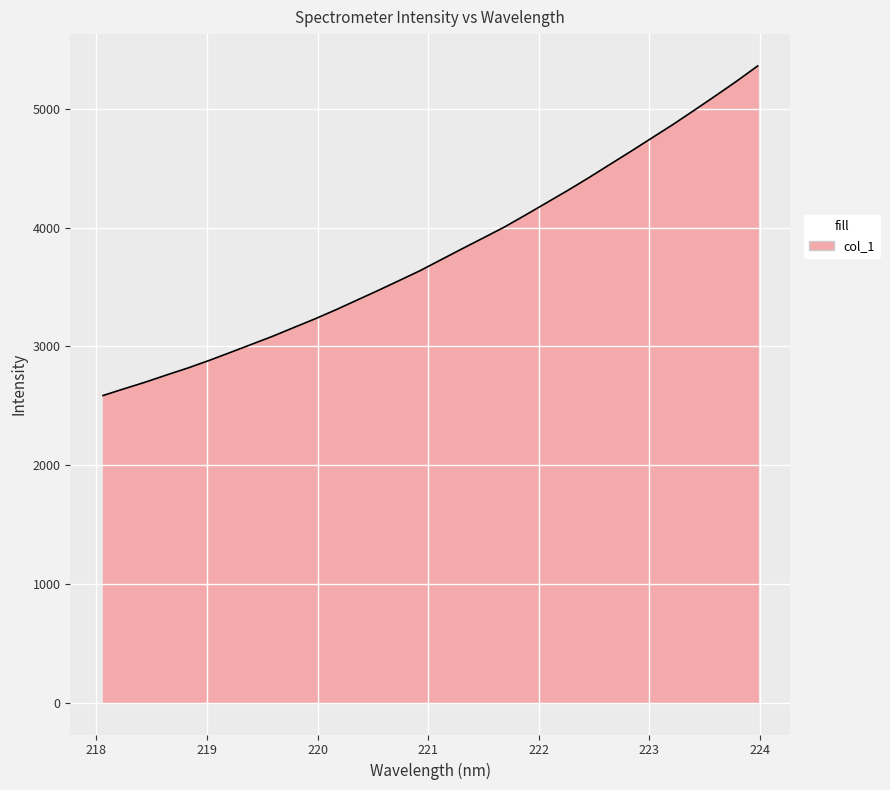

What is the greatest value displayed?

5360.0